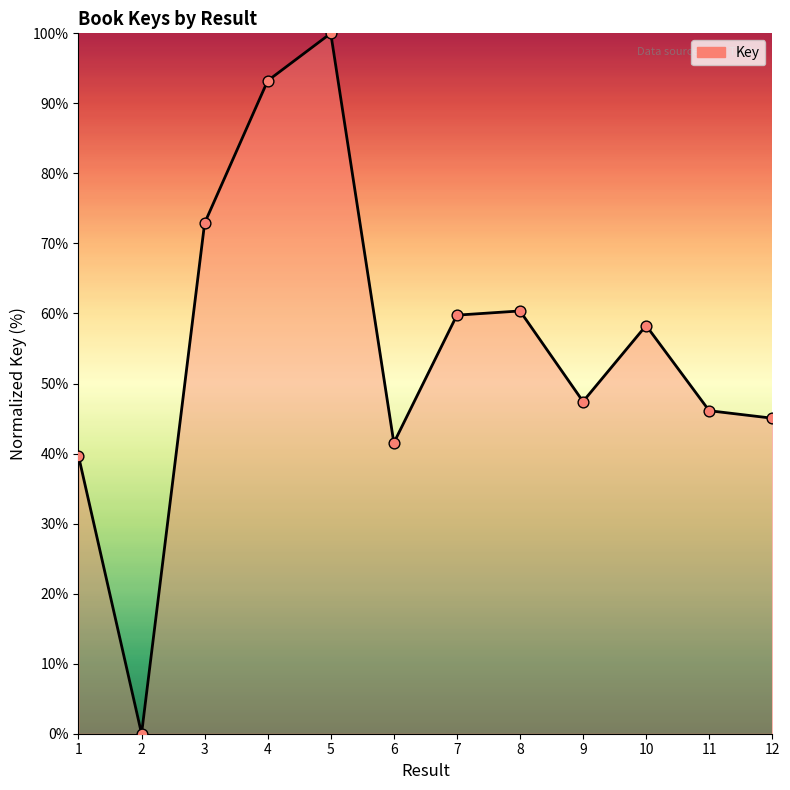

Between 8 and 10, which is larger?

8